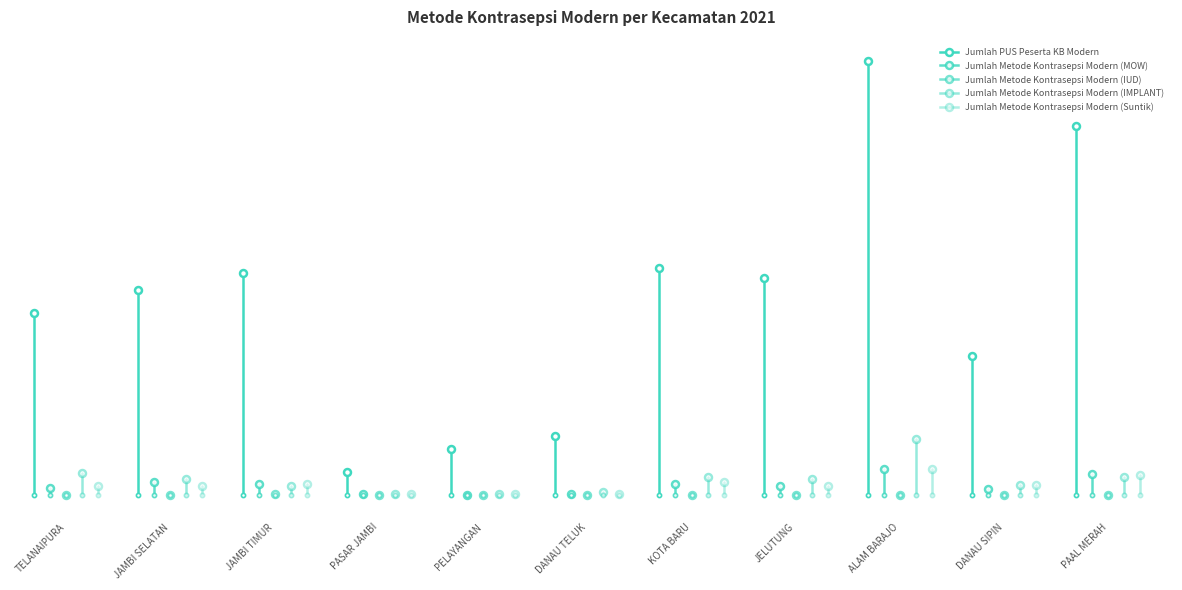

How many lines are shown in the chart?

5